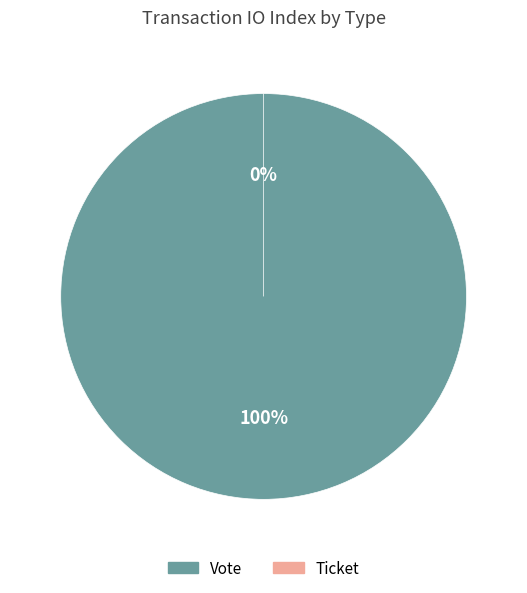

Which category has the smallest portion of the pie?

Ticket